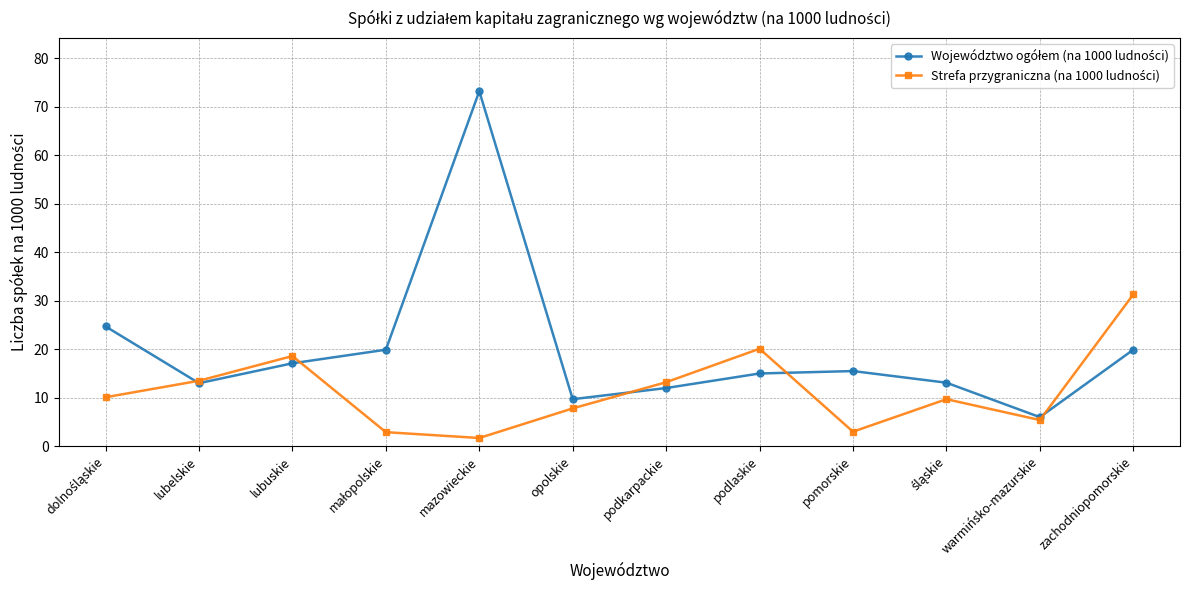

What is the label of the 11th point from the left?

warmińsko-mazurskie